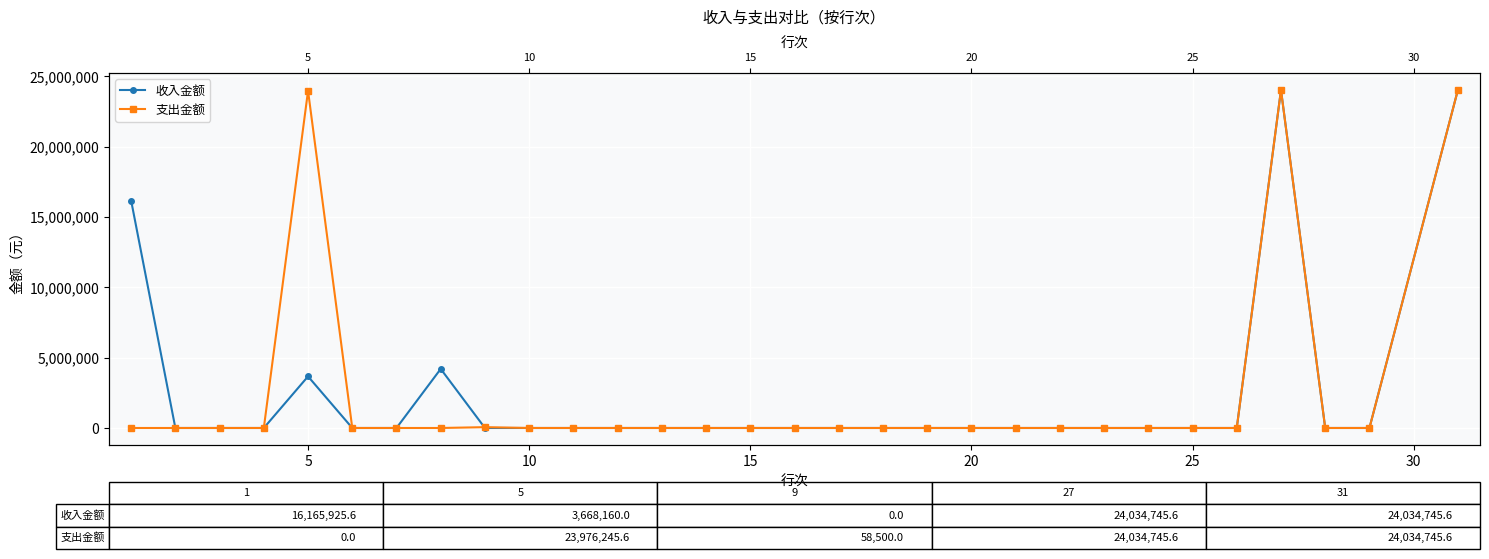

How many data points does each series have?

30